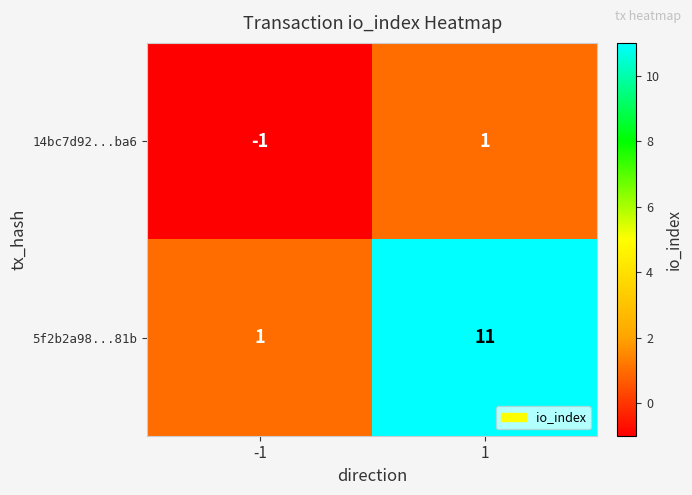

What is the minimum value shown in the chart?

-1